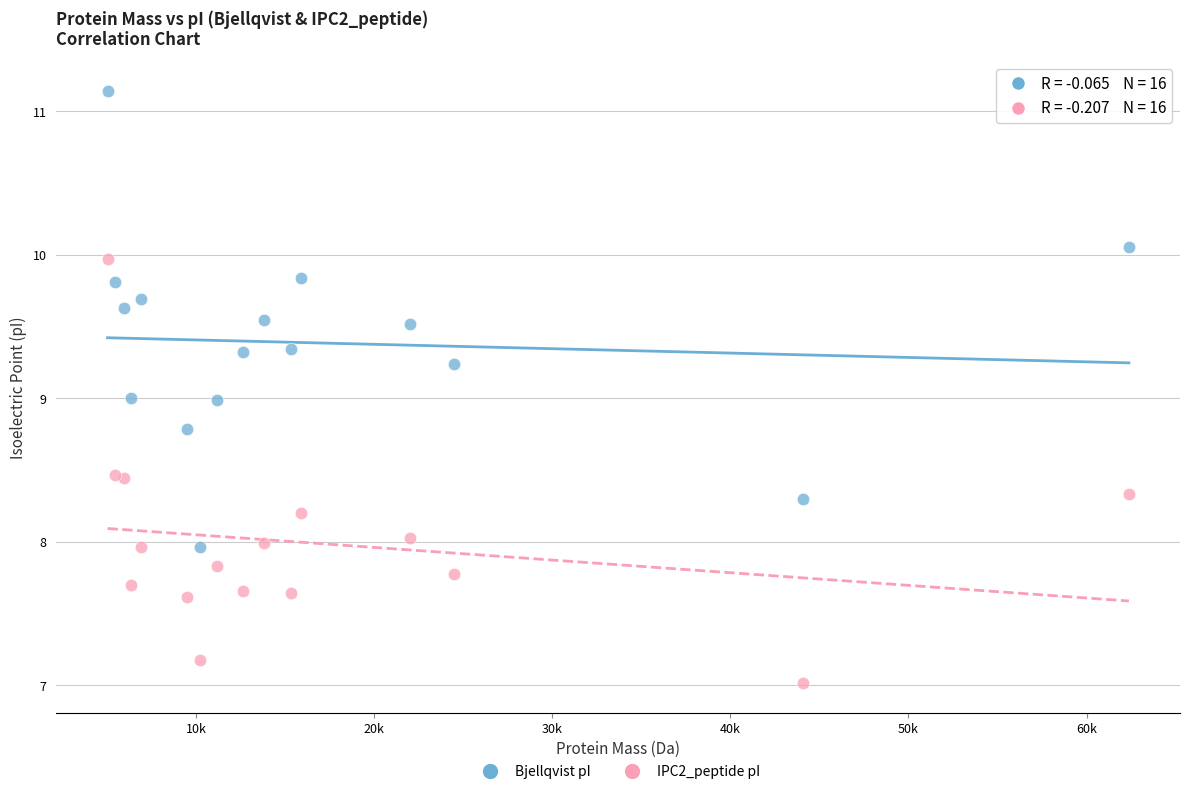

What are all the series names shown in the legend?

Bjellqvist pI, IPC2_peptide pI